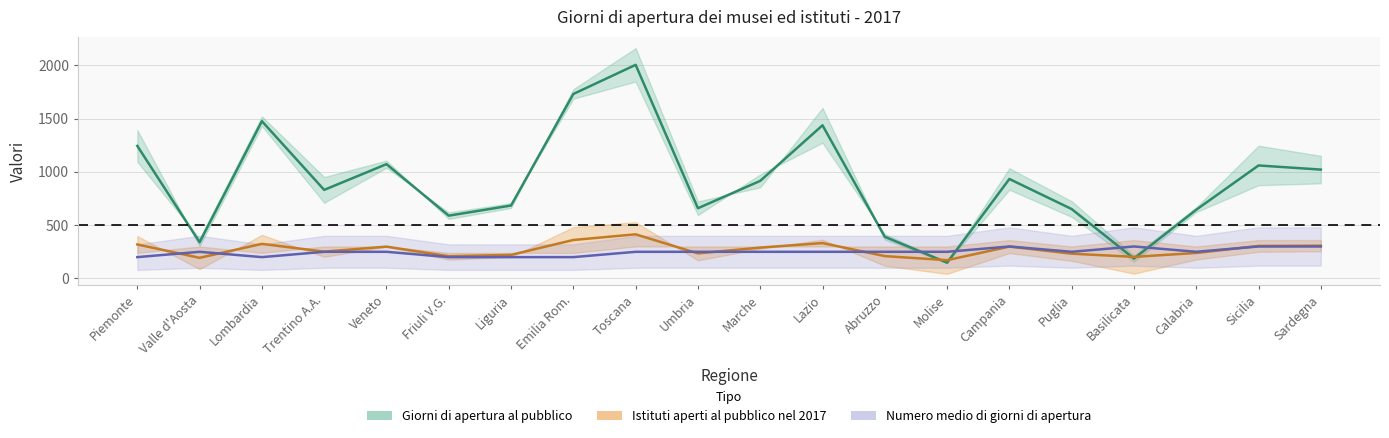

At which label is Giorni di apertura al pubblico closest to 1076?

Veneto